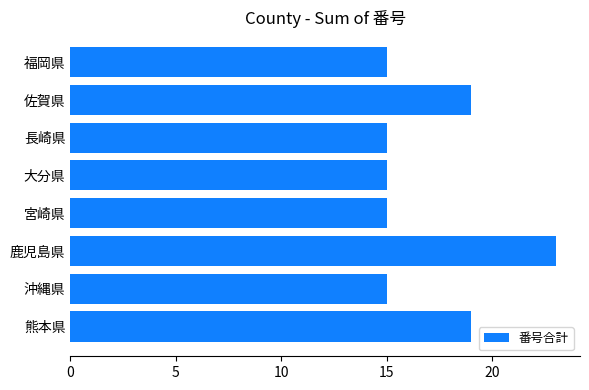

What is the average value?

17